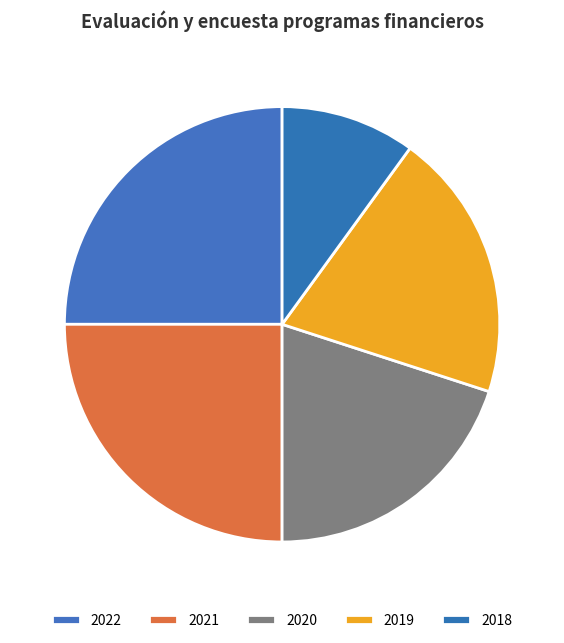

Is there a majority slice in this chart?

No